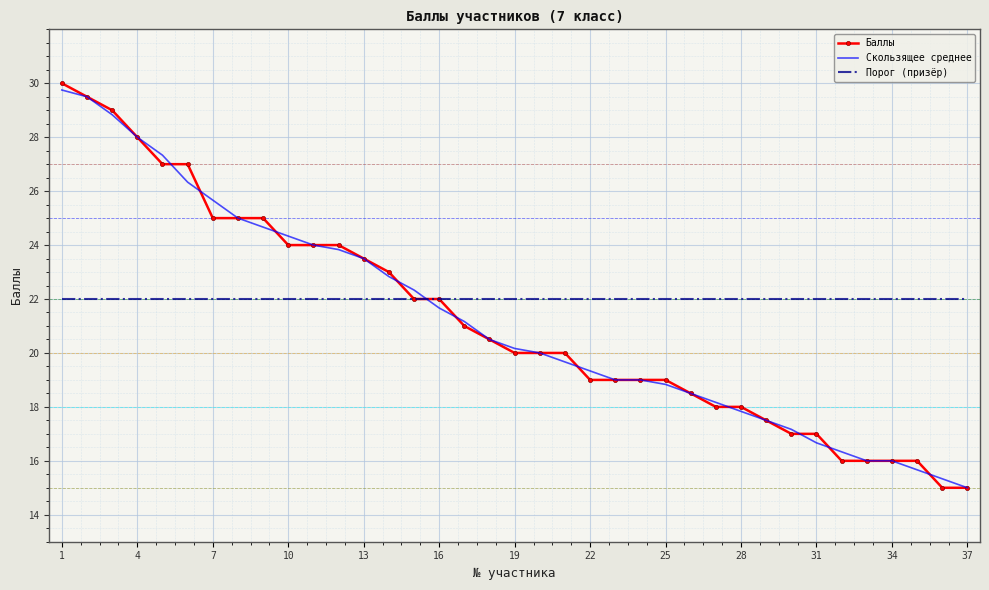

Which series has the largest total across all categories?

Порог (призёр)